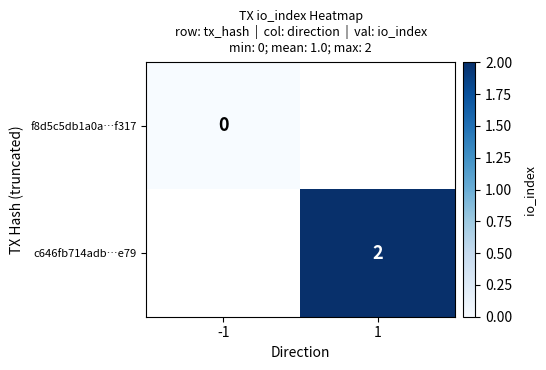

Is it true that c646fb714adb…e79 equals 2 at 1?

True